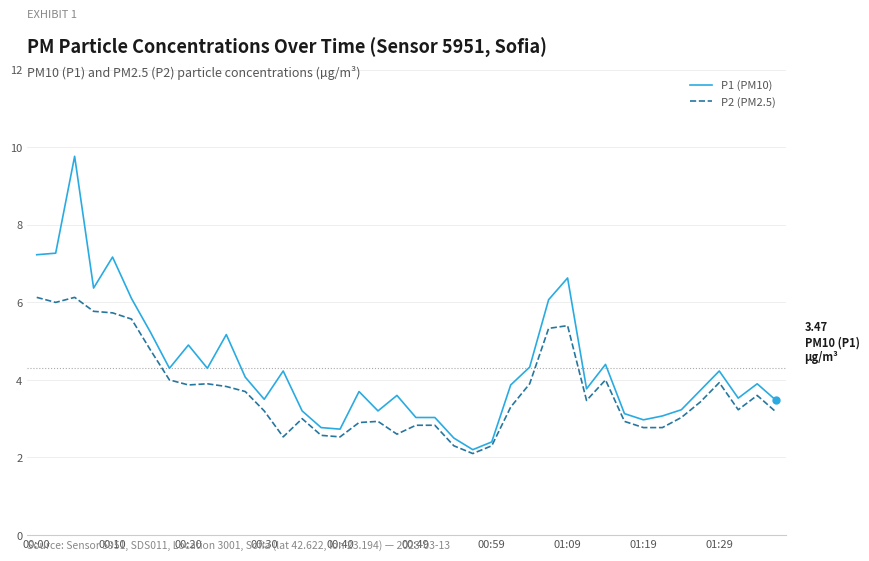

List the series in order of their overall mean, lowest first.

P2 (PM2.5), P1 (PM10)